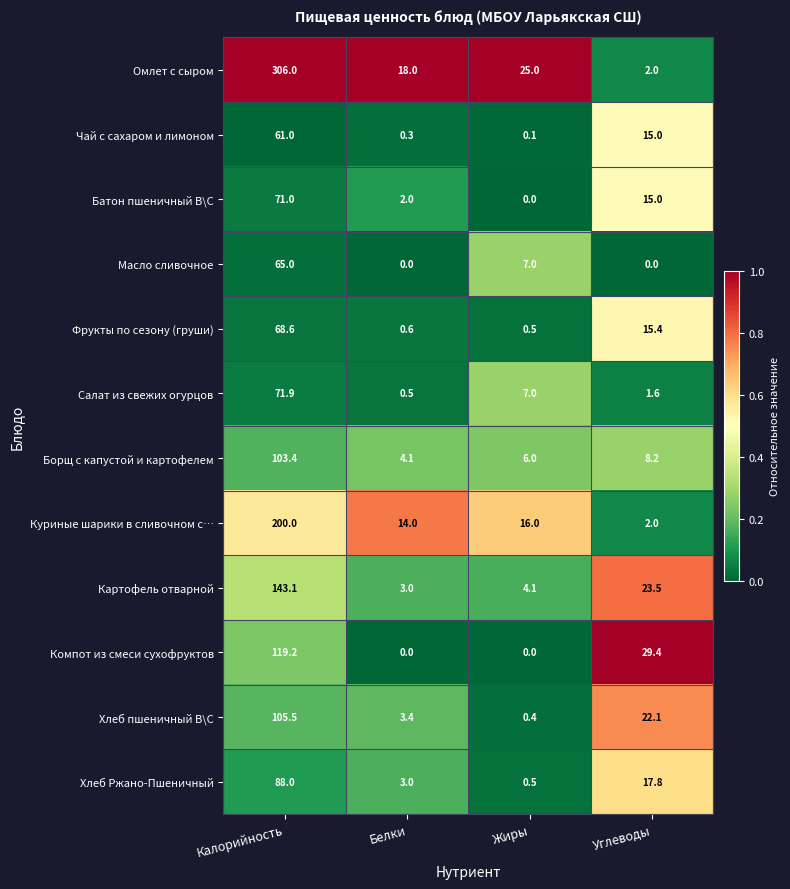

List the series in order of their peak value, lowest first.

Чай с сахаром и лимоном, Масло сливочное, Фрукты по сезону (груши), Батон пшеничный В\С, Салат из свежих огурцов, Хлеб Ржано-Пшеничный, Борщ с капустой и картофелем, Хлеб пшеничный В\С, Компот из смеси сухофруктов, Картофель отварной, Куриные шарики в сливочном с…, Омлет с сыром